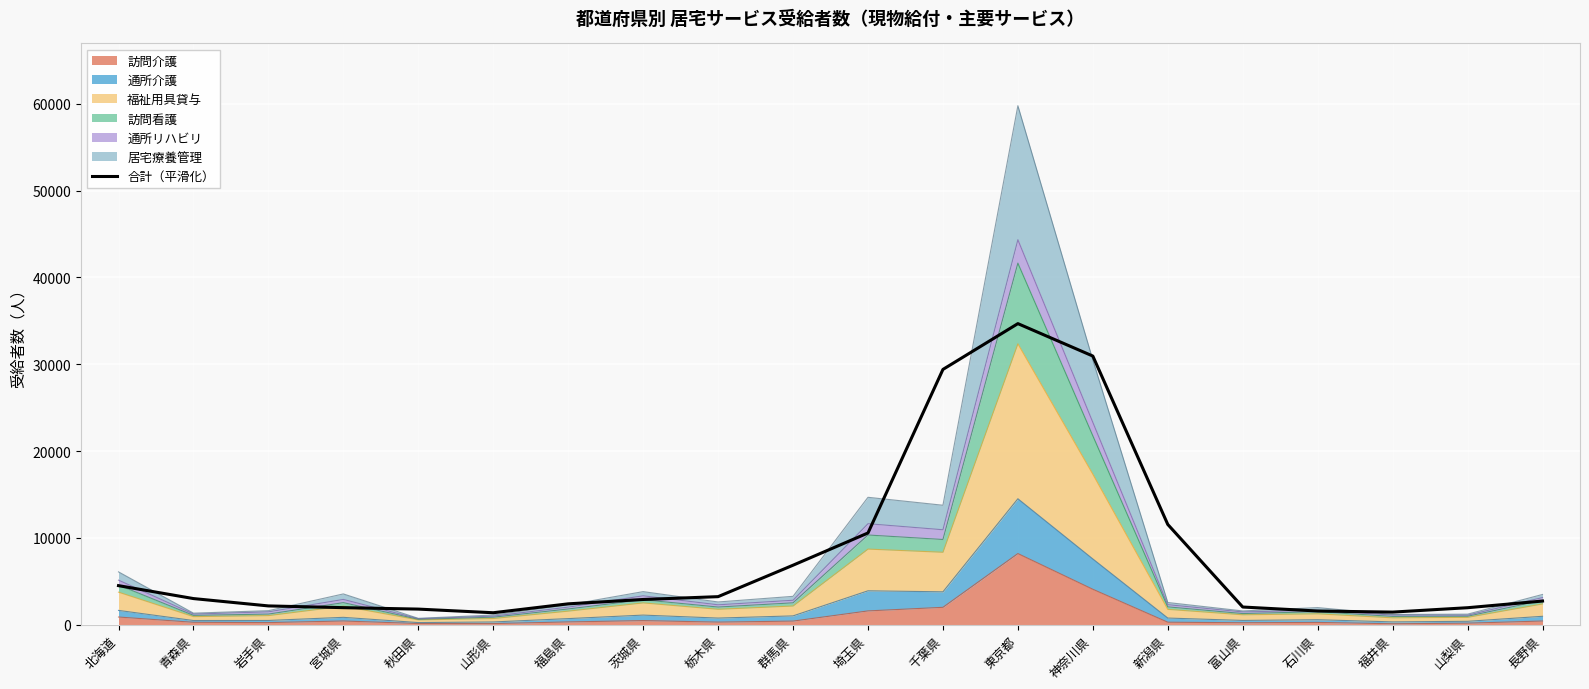

What is the average value?

7857.2